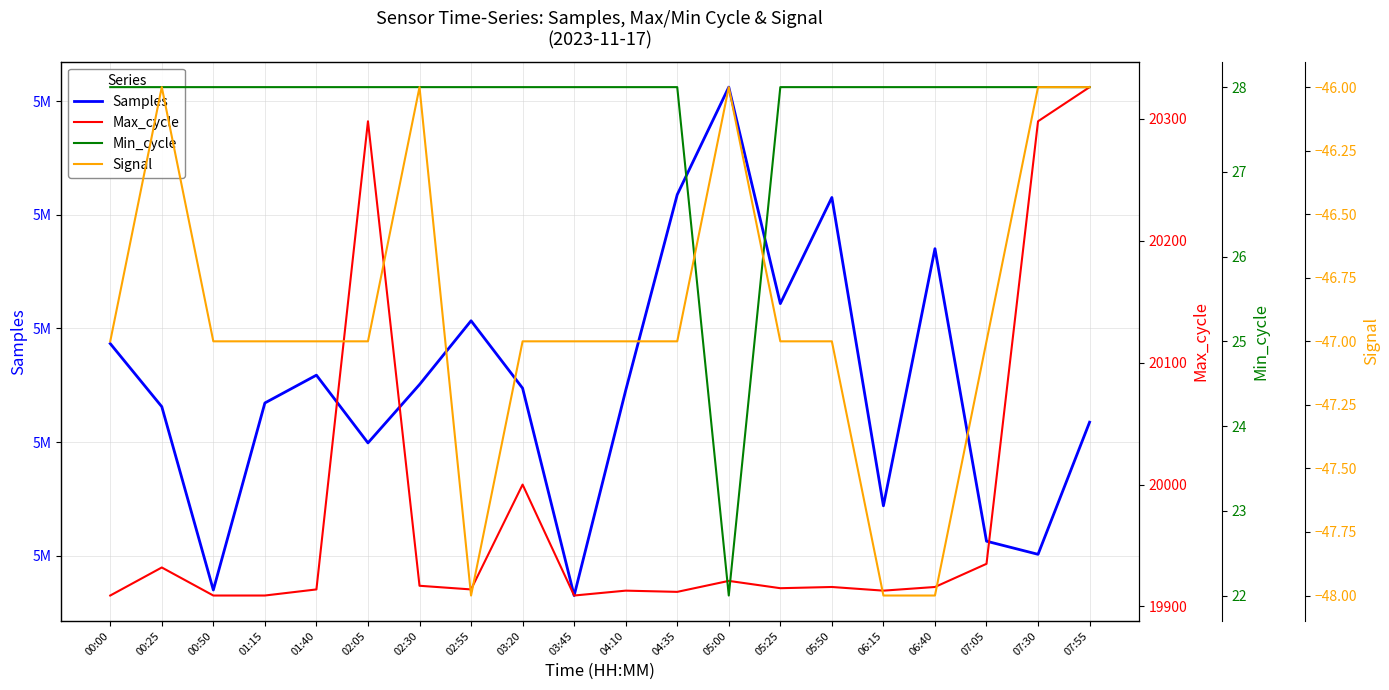

True or false: Max_cycle and Samples cross at least once.

False